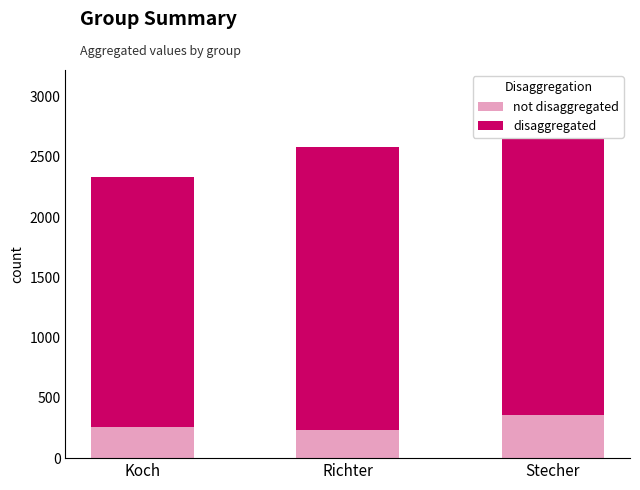

How many groups of bars are there?

3